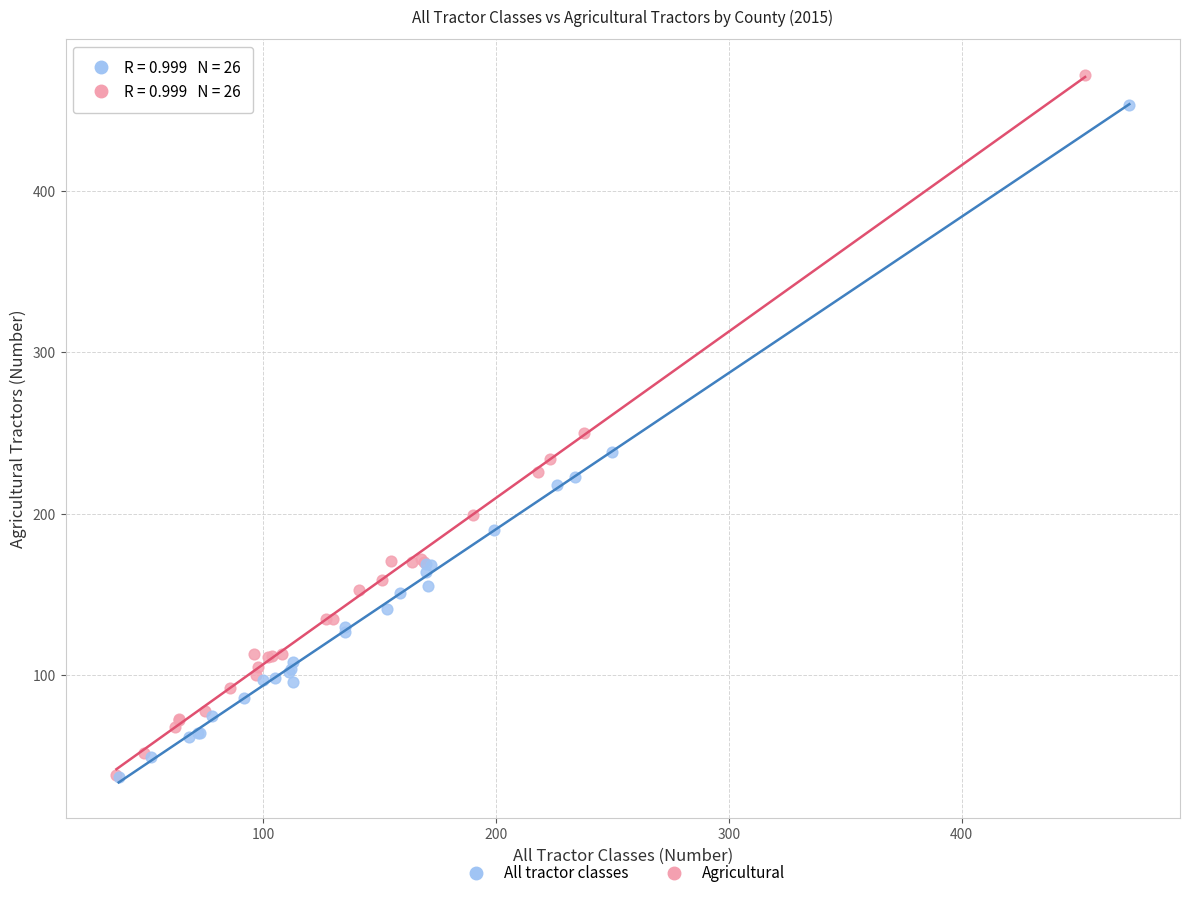

Which series contains the highest Y value?

Agricultural